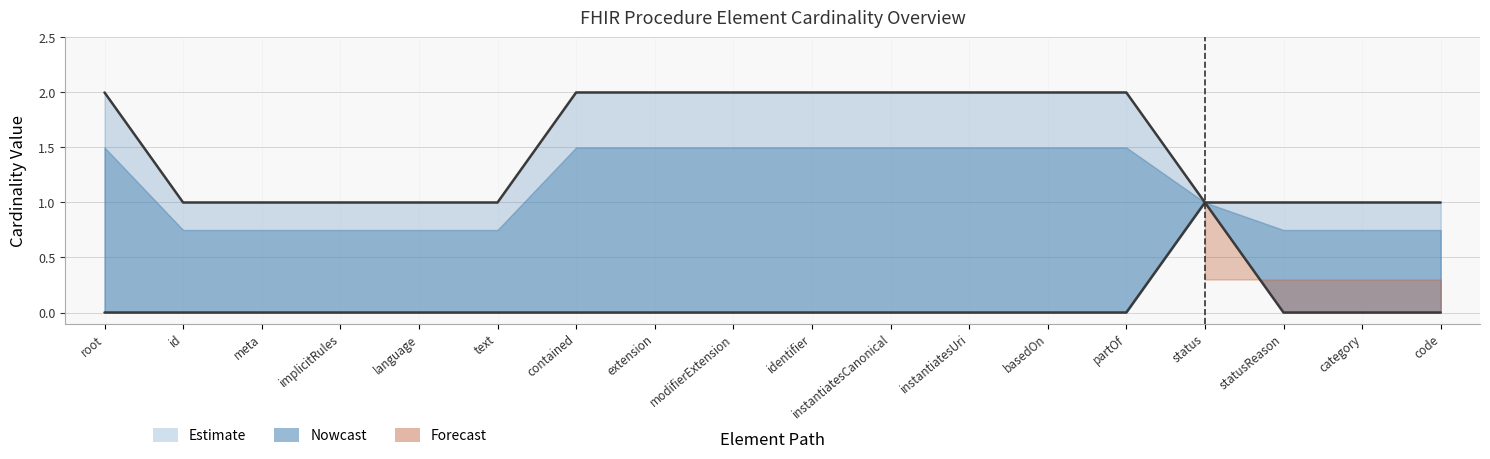

Does the chart display data point markers on the line(s)?

No